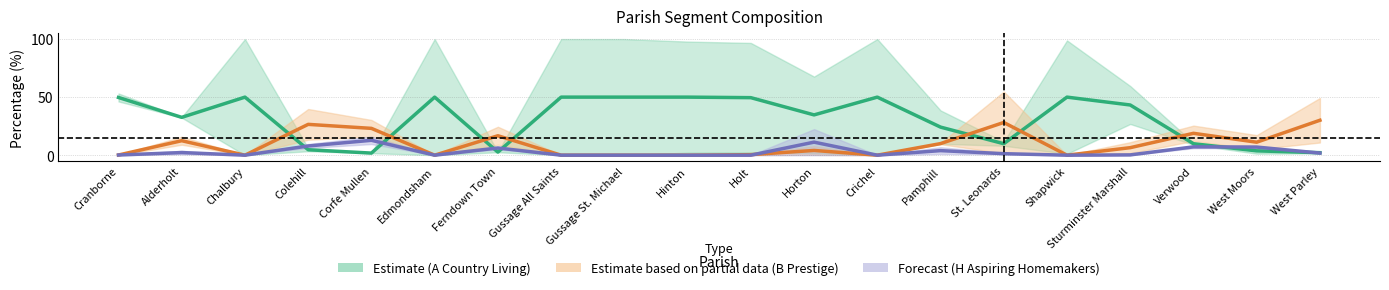

Rank the categories by H Aspiring Homemakers value from highest to lowest.

Corfe Mullen, Horton, Colehill, Verwood, West Moors, Ferndown Town, Pamphill, Alderholt, West Parley, St. Leonards, Sturminster Marshall, Cranborne, Chalbury, Edmondsham, Gussage All Saints, Gussage St. Michael, Hinton, Holt, Crichel, Shapwick